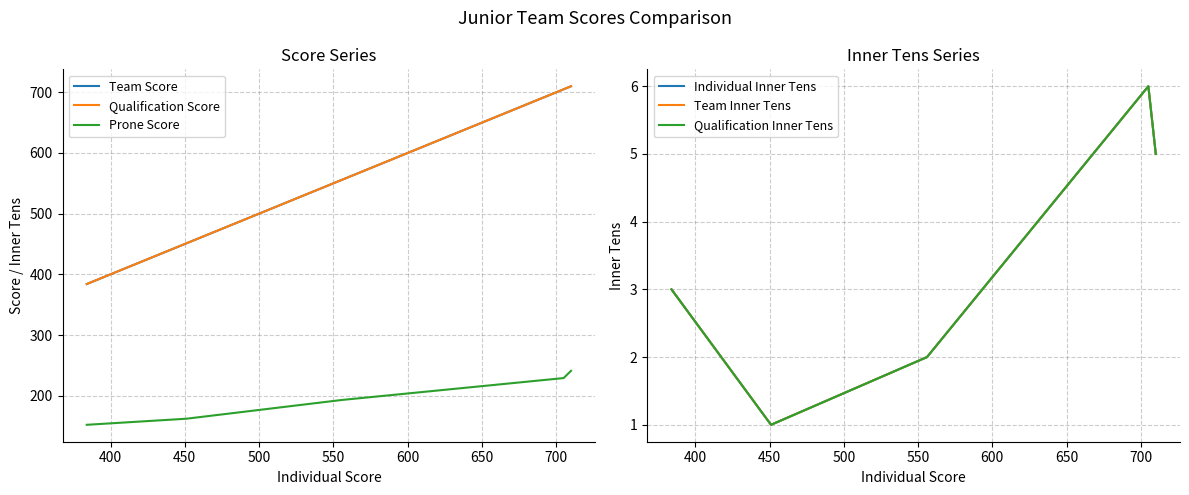

Rank the series at 400 from lowest to highest value.

Individual Inner Tens, Team Inner Tens, Qualification Inner Tens, Prone Score, Team Score, Qualification Score